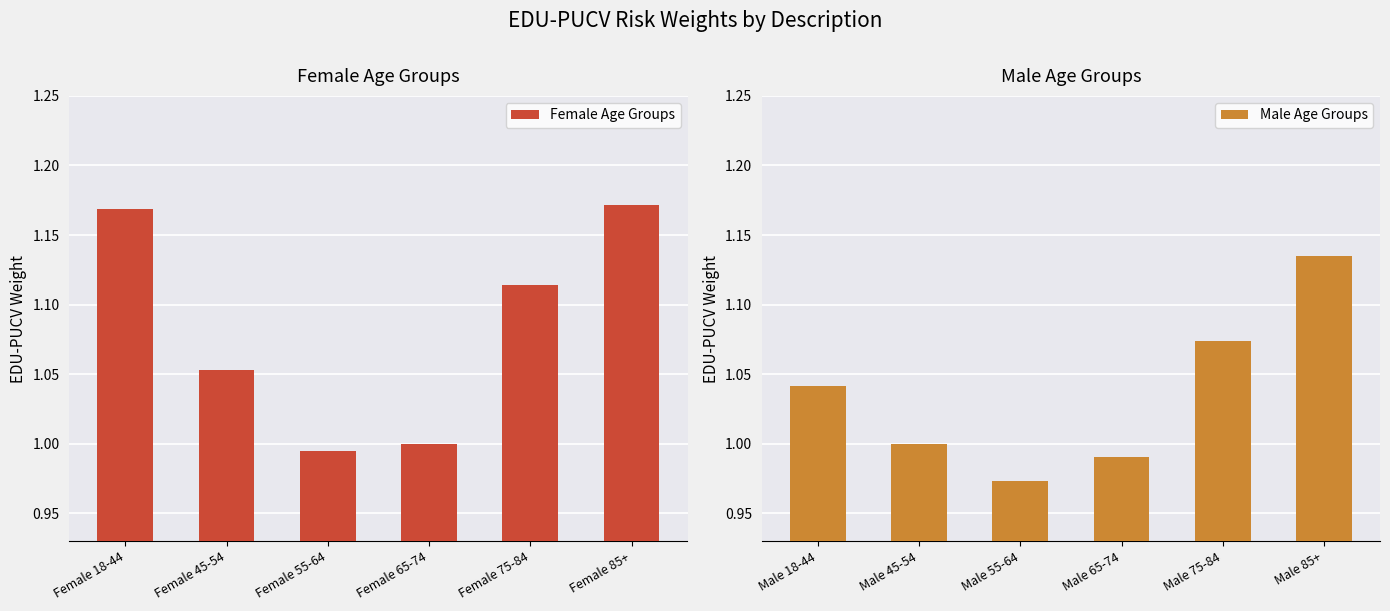

What is the sum of all Male Age Groups values?

6.2